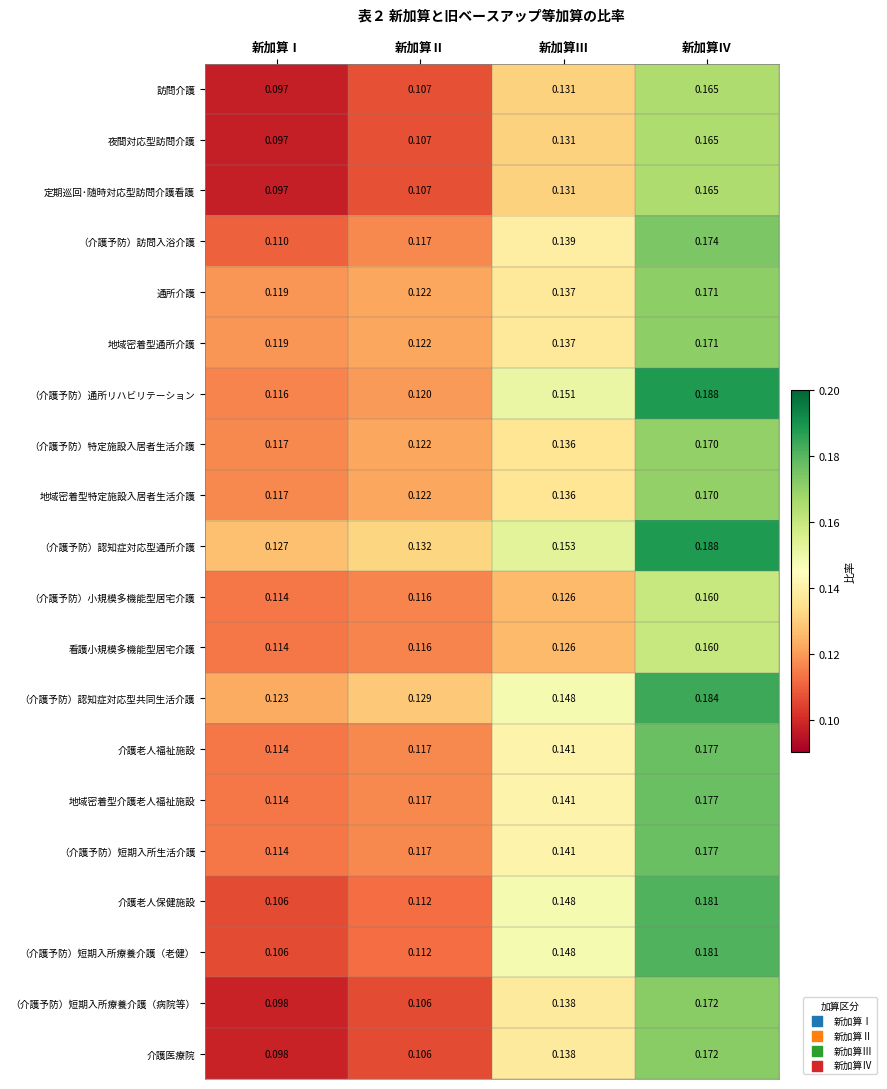

Is the value of 地域密着型介護老人福祉施設 at 新加算Ⅳ greater than the value of 介護医療院 at 新加算Ⅰ?

Yes